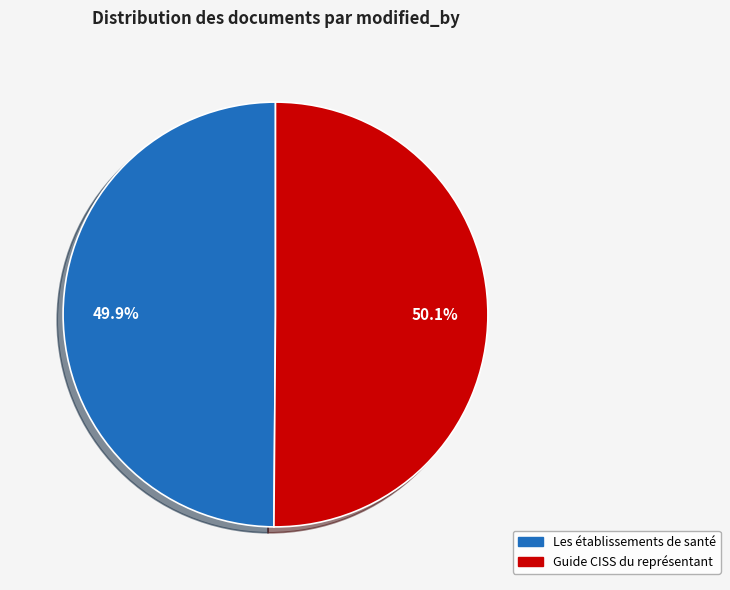

How many segments does this pie chart have?

2